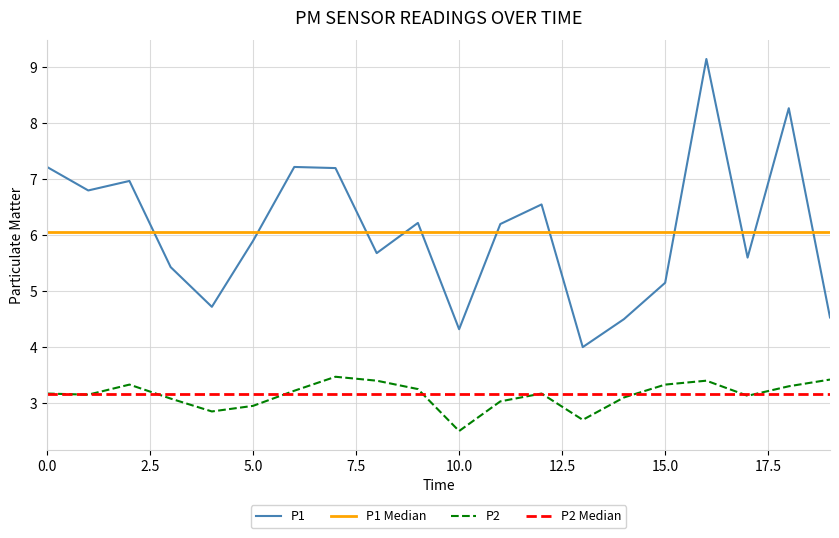

What is the average value of the P1 series?

6.1